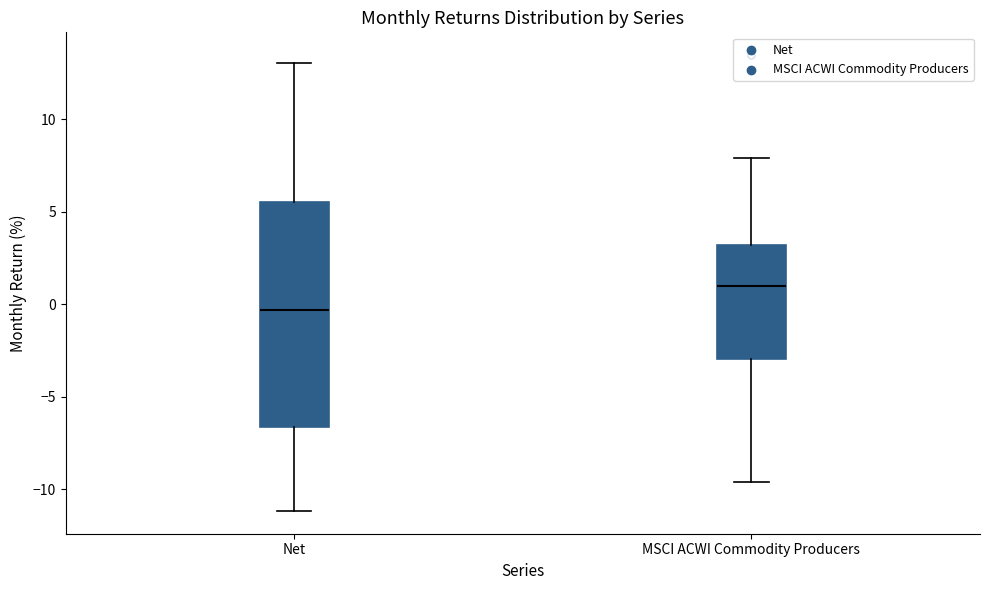

Which box is the tallest, from its lower edge to its upper edge?

Net